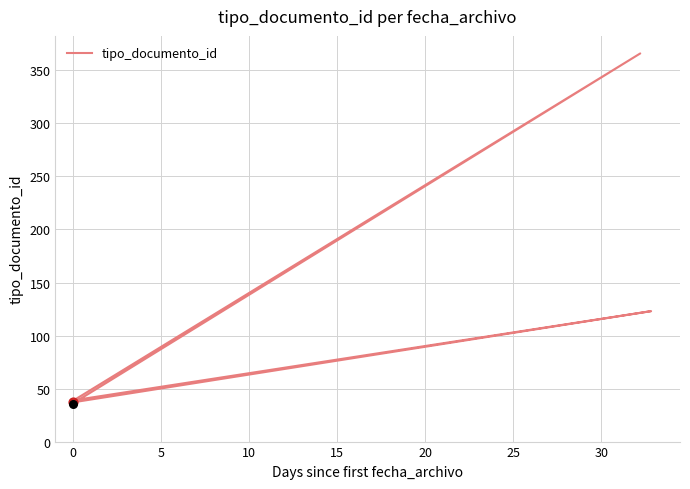

Which has a higher value, 0 or 10?

10